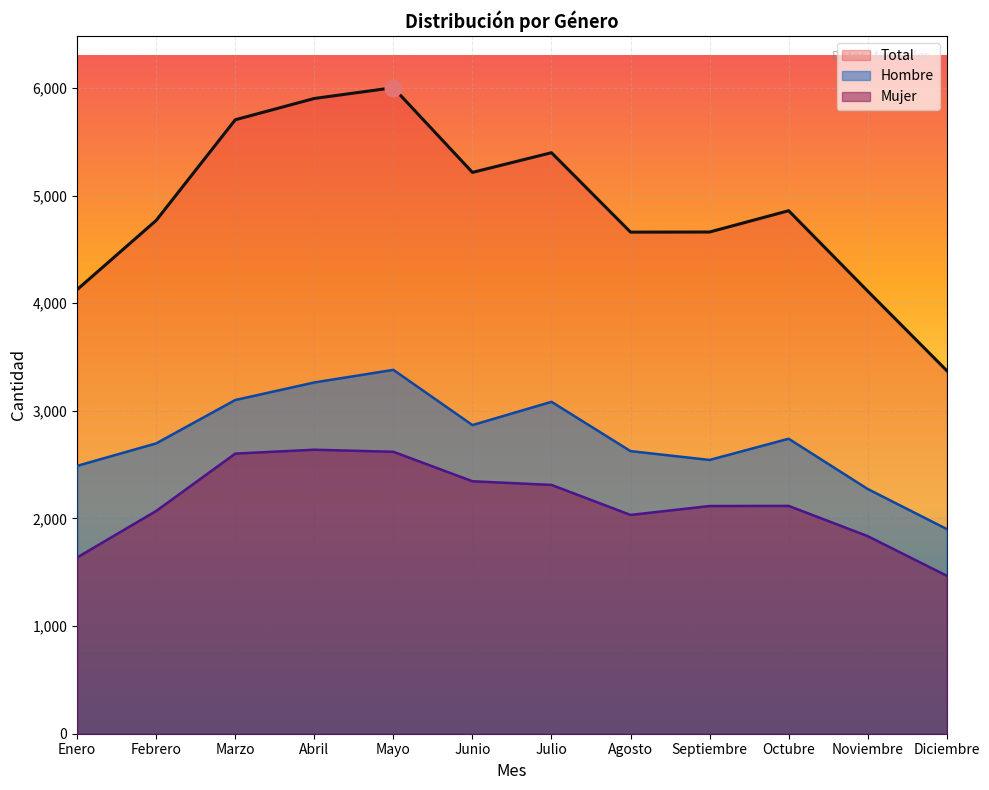

Which has a higher value, Marzo or Octubre?

Marzo